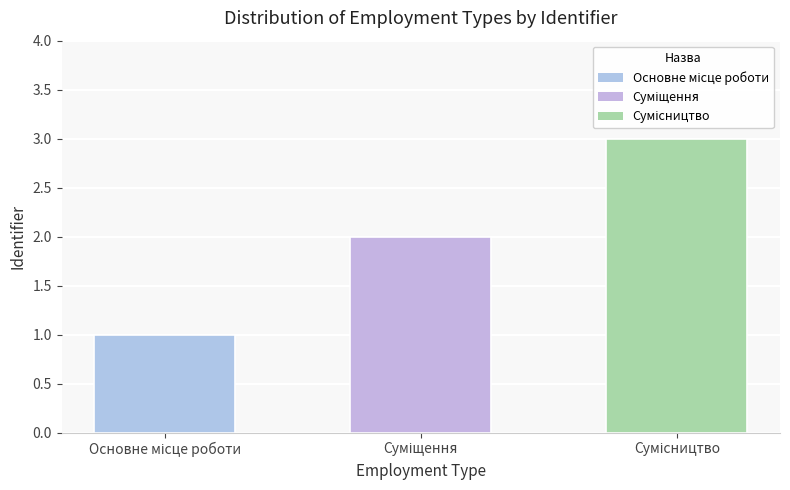

Reading left to right, list all the values displayed in this chart.

1	2	3